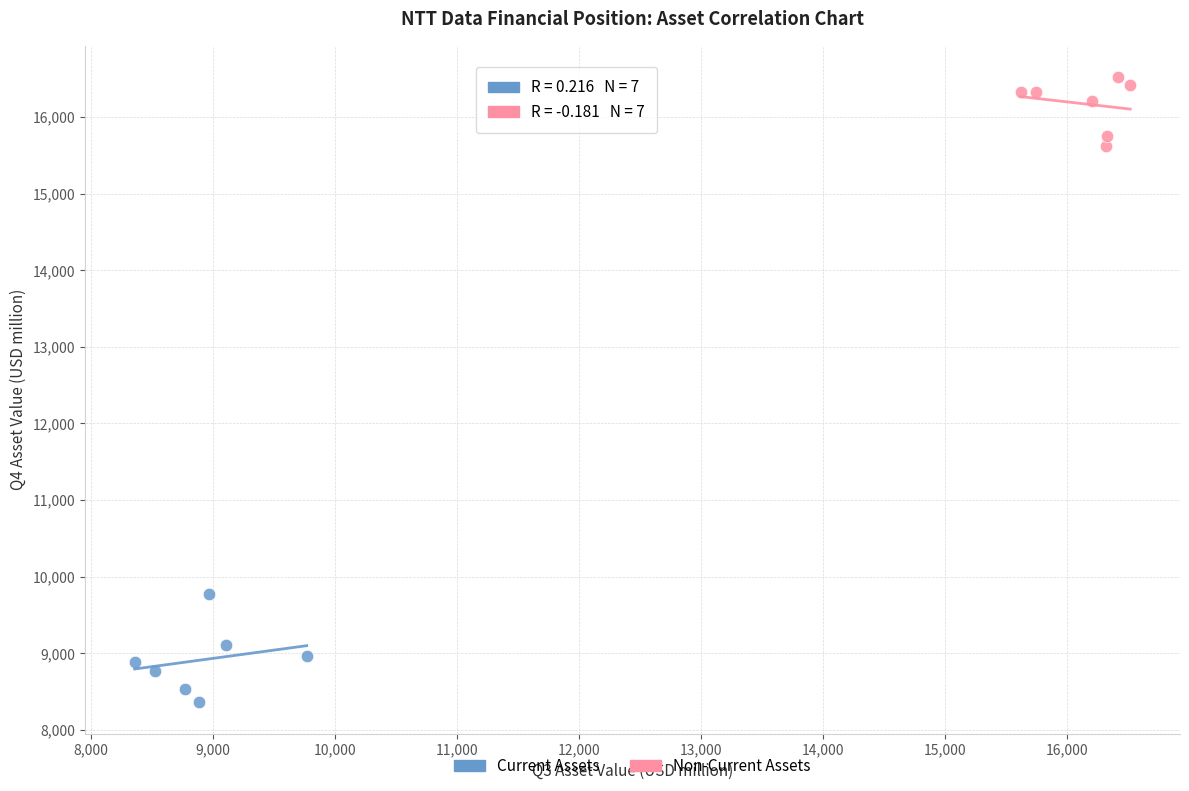

Which series contains the lowest Y value?

Current Assets